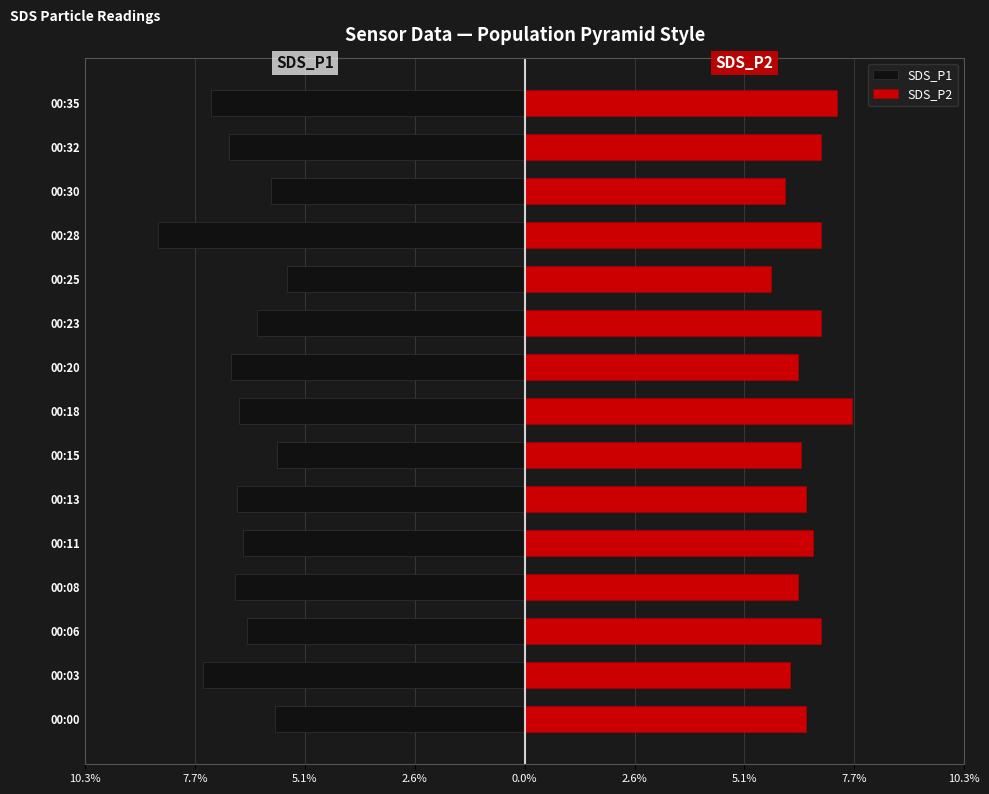

True or false: SDS_P2 has a value of 7.3 at 00:35.

True